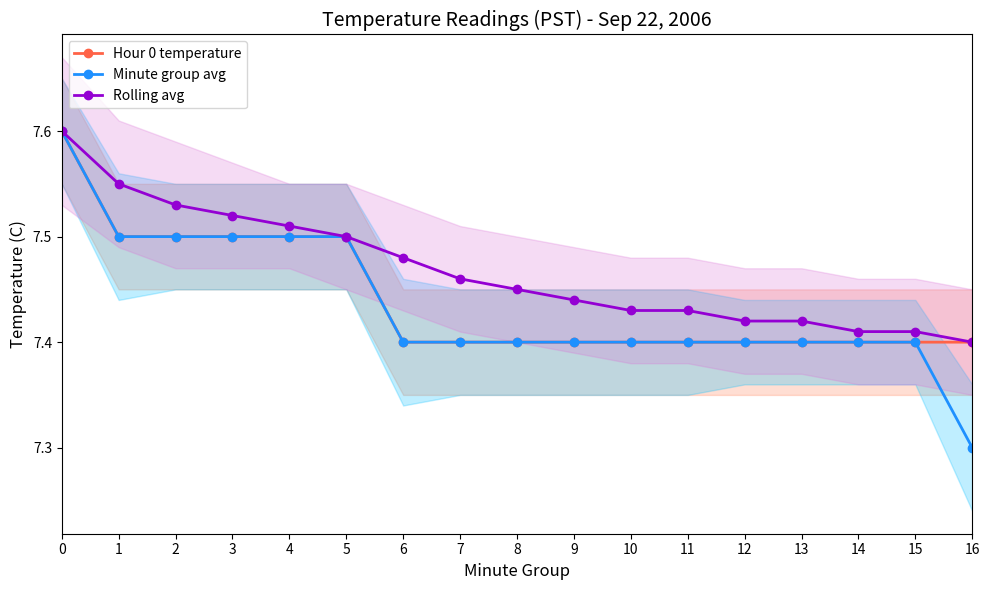

Reading left to right, what are all the values shown in this chart?

Hour 0 temperature: 0=7.6	1=7.5	2=7.5	3=7.5	4=7.5	5=7.5	6=7.4	7=7.4	8=7.4	9=7.4	10=7.4	11=7.4	12=7.4	13=7.4	14=7.4	15=7.4	16=7.4
Minute group avg: 0=7.6	1=7.5	2=7.5	3=7.5	4=7.5	5=7.5	6=7.4	7=7.4	8=7.4	9=7.4	10=7.4	11=7.4	12=7.4	13=7.4	14=7.4	15=7.4	16=7.3
Rolling avg: 0=7.6	1=7.5	2=7.5	3=7.5	4=7.5	5=7.5	6=7.5	7=7.5	8=7.5	9=7.4	10=7.4	11=7.4	12=7.4	13=7.4	14=7.4	15=7.4	16=7.4